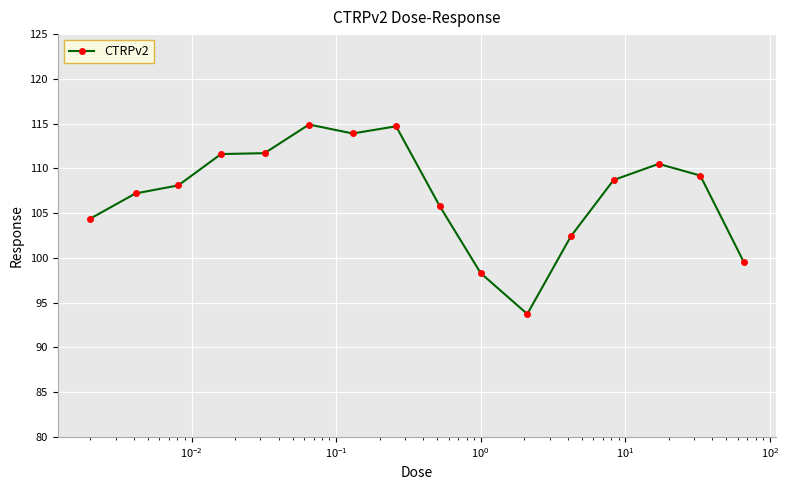

What is the minimum value shown in the chart?

93.7